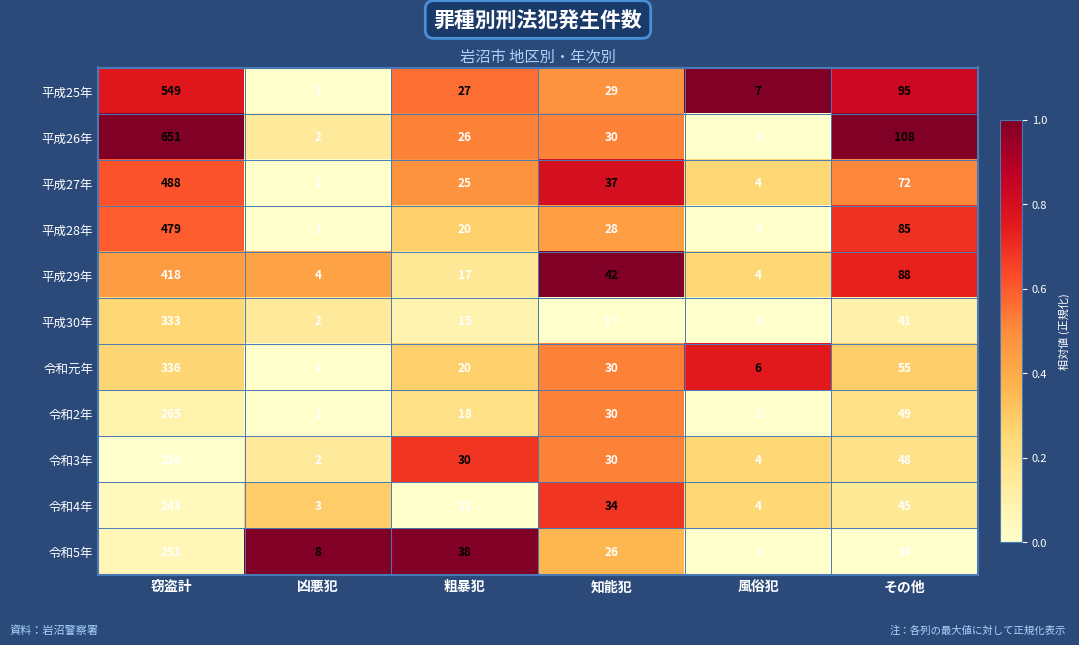

What is the difference between the 令和3年 values at 知能犯 and 風俗犯?

26